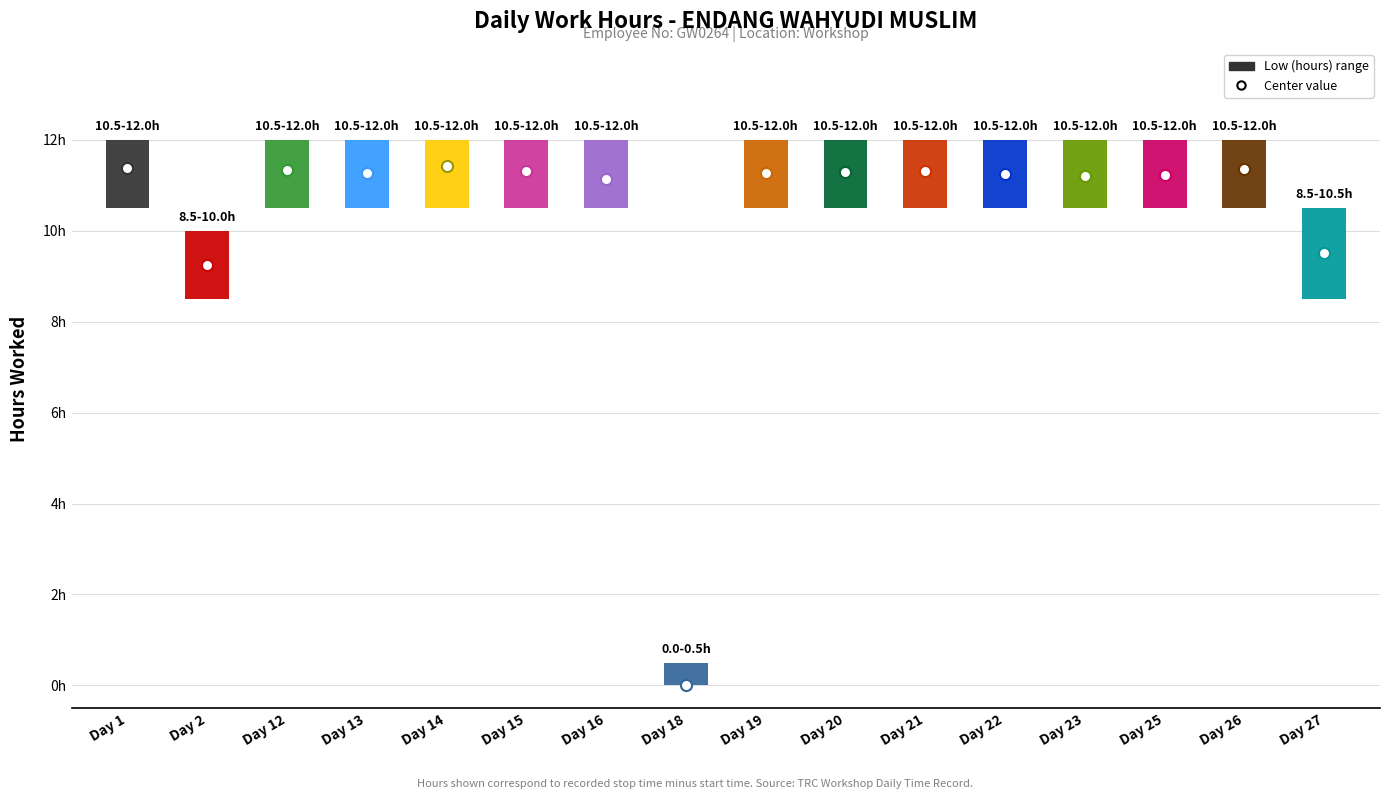

Is the value of Low (hours) at Day 27 greater than the value of Low_min at Day 18?

Yes